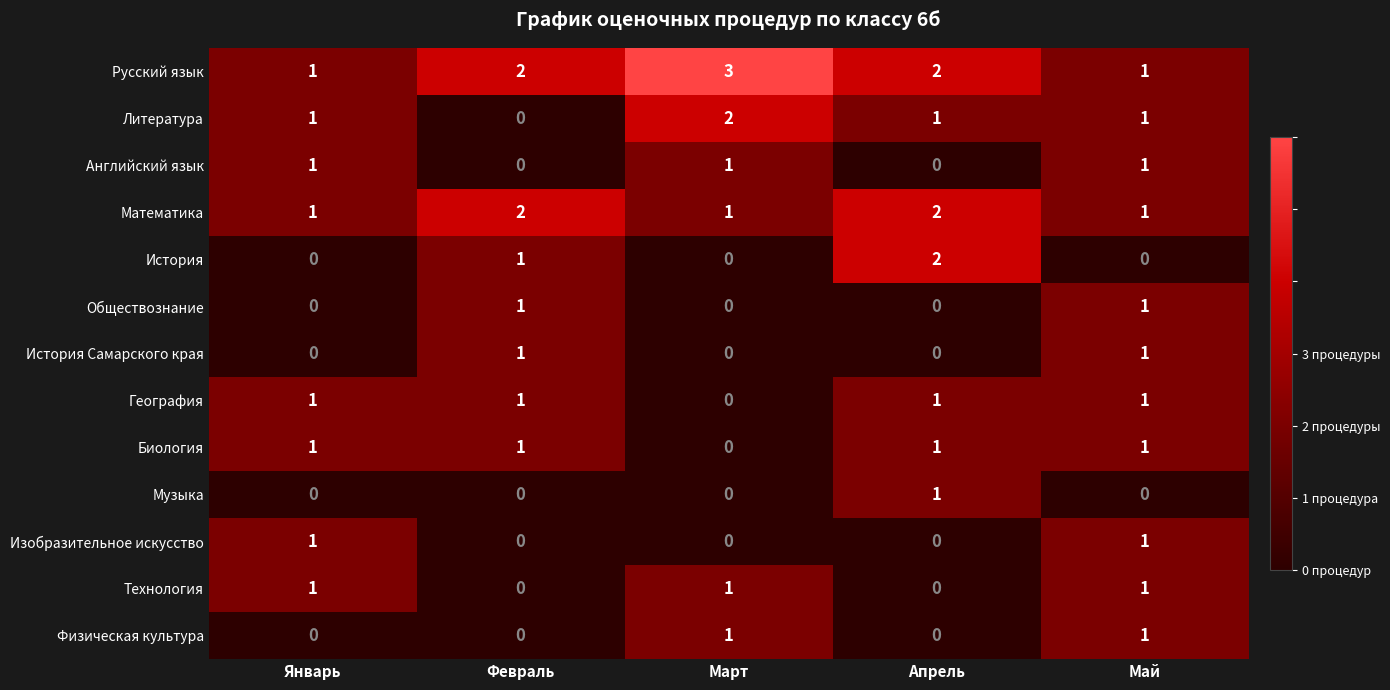

Which series changed the most between Март and Апрель?

История